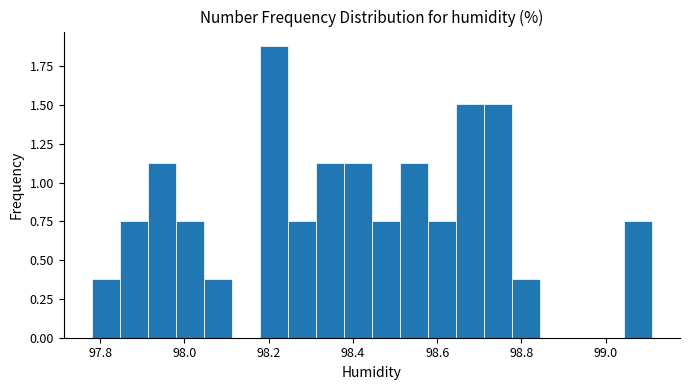

Read against the x-axis, roughly where is the centre of the tallest bar?

98.22